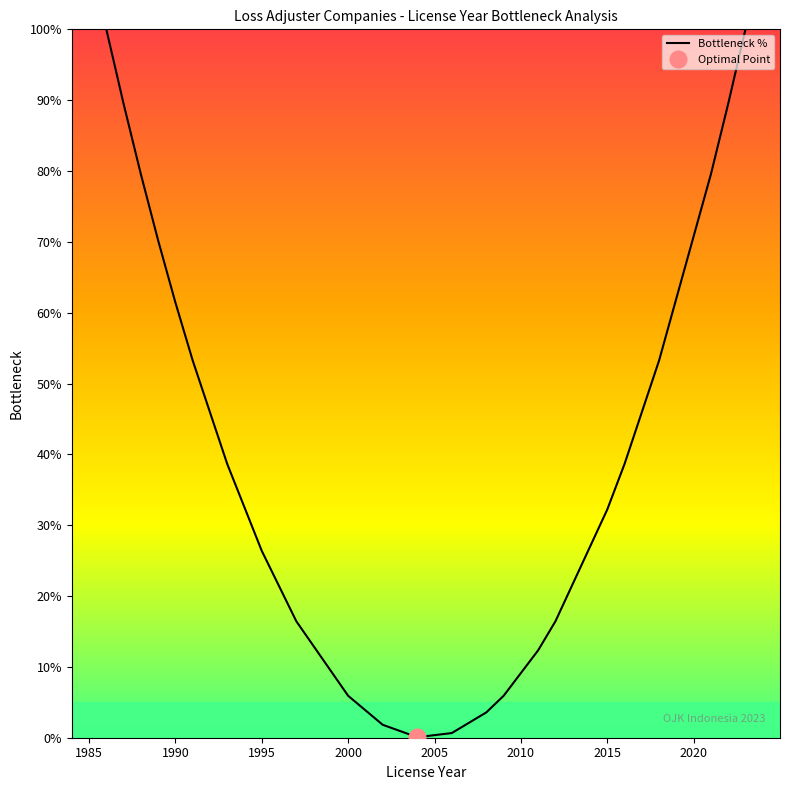

Does the chart display data point markers on the line(s)?

No